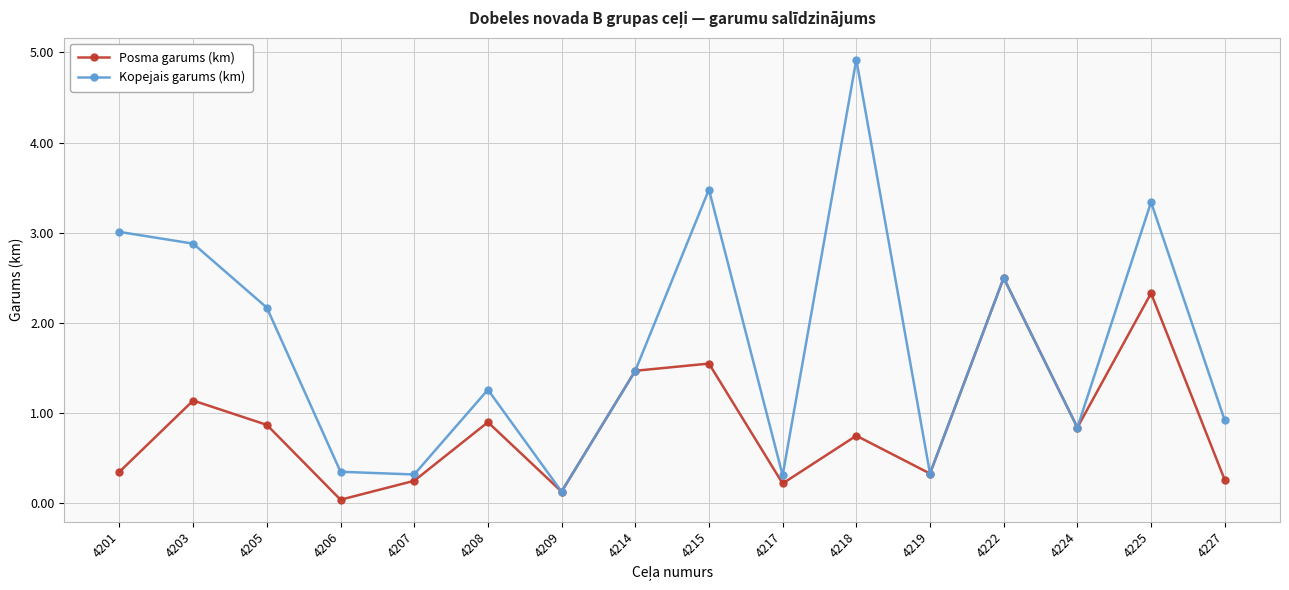

Which series has the largest range (max minus min)?

Kopejais garums (km)